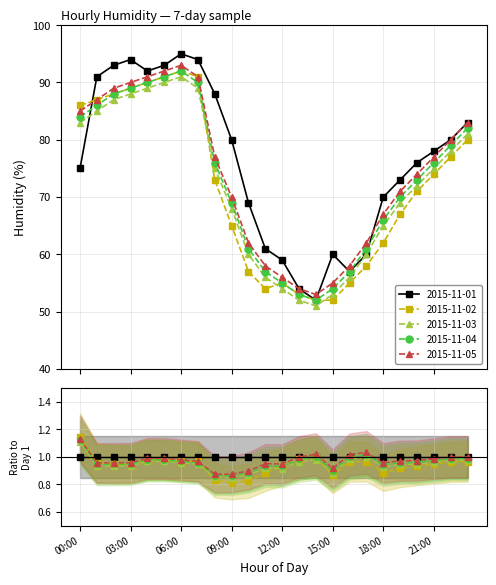

Which label corresponds to the smallest value in the chart?

14:00